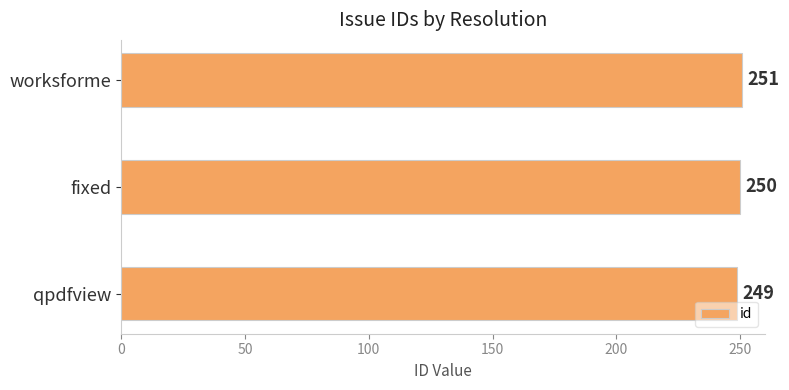

Reading bottom to top, transcribe all the data shown in this chart.

qpdfview=249	fixed=250	worksforme=251